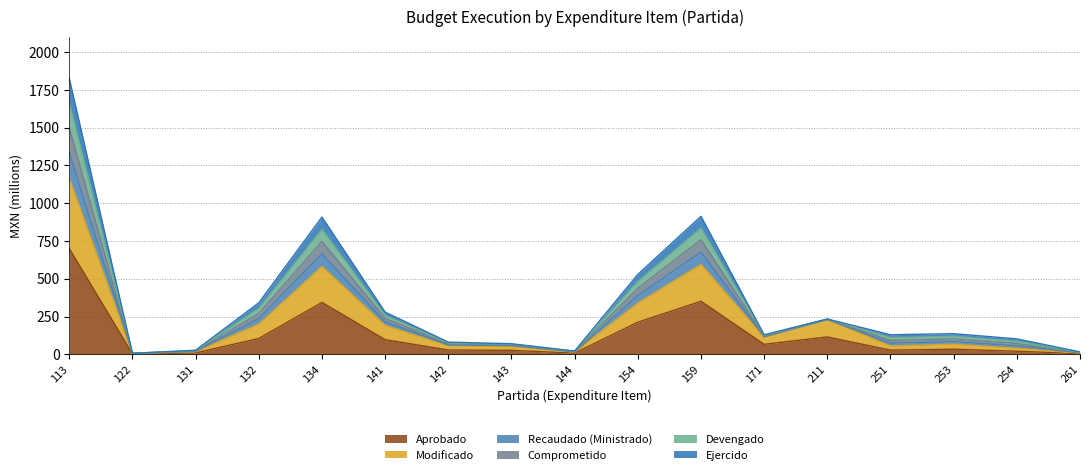

At how many categories does at least one series exceed 1547?

1